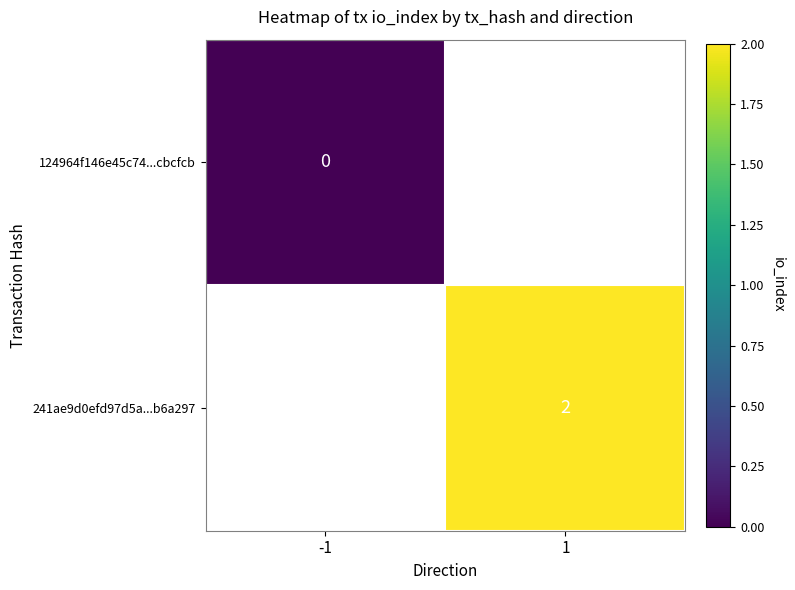

The 241ae9d0efd97d5a...b6a297 series shows 1 at 1. True or false?

False